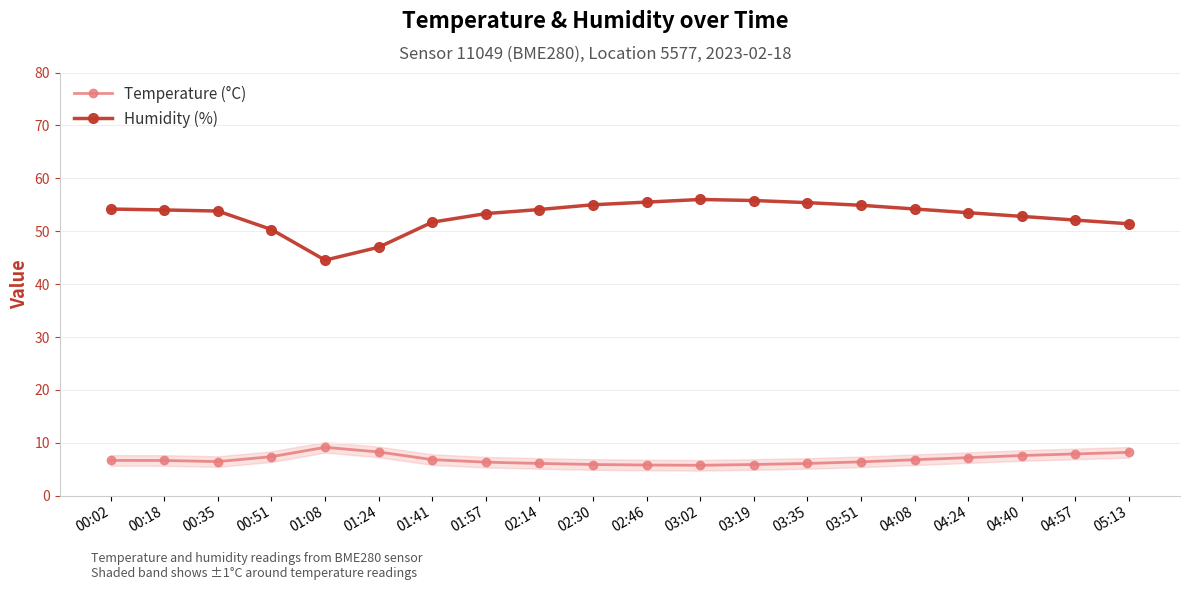

Which category has the highest value in the Temperature (°C) series?

01:08